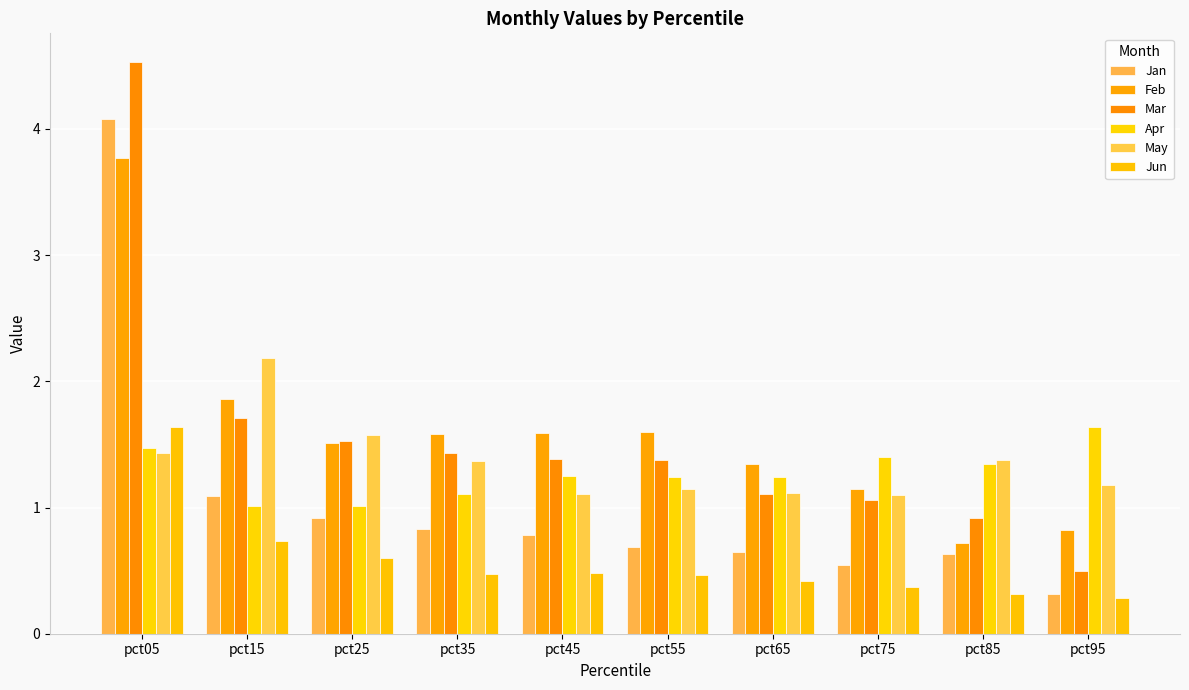

How many series are shown in this chart?

6